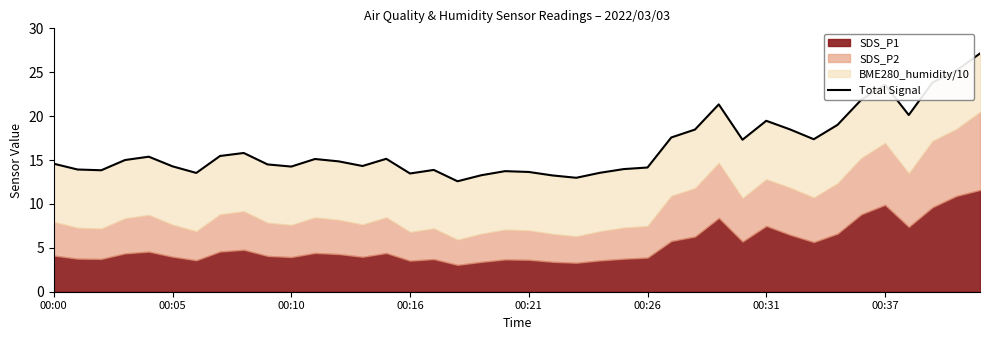

What is the sum of all values?

659.1